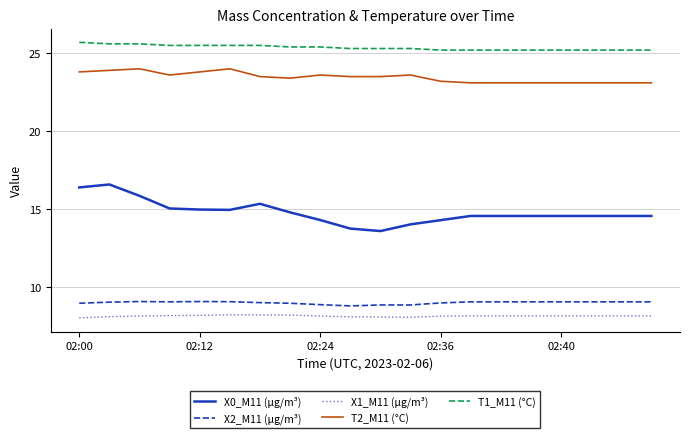

How many T1_M11 (°C) values are between 25 and 26?

20